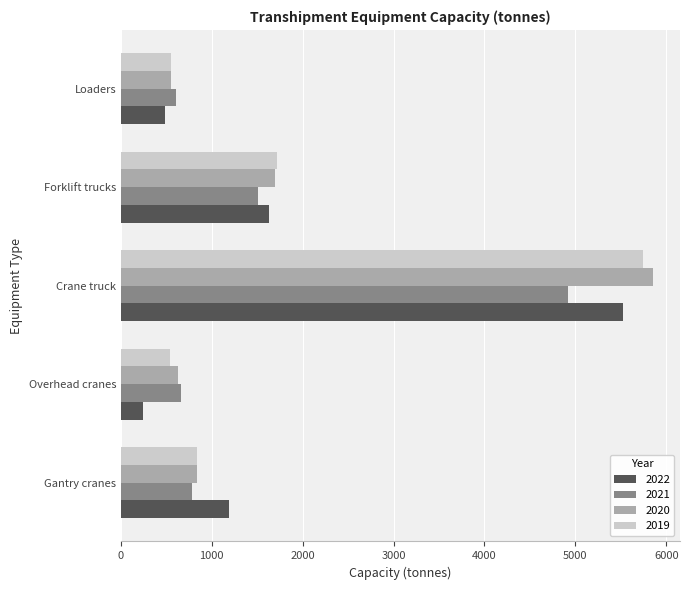

What is the sum of all 2020 values?

9562